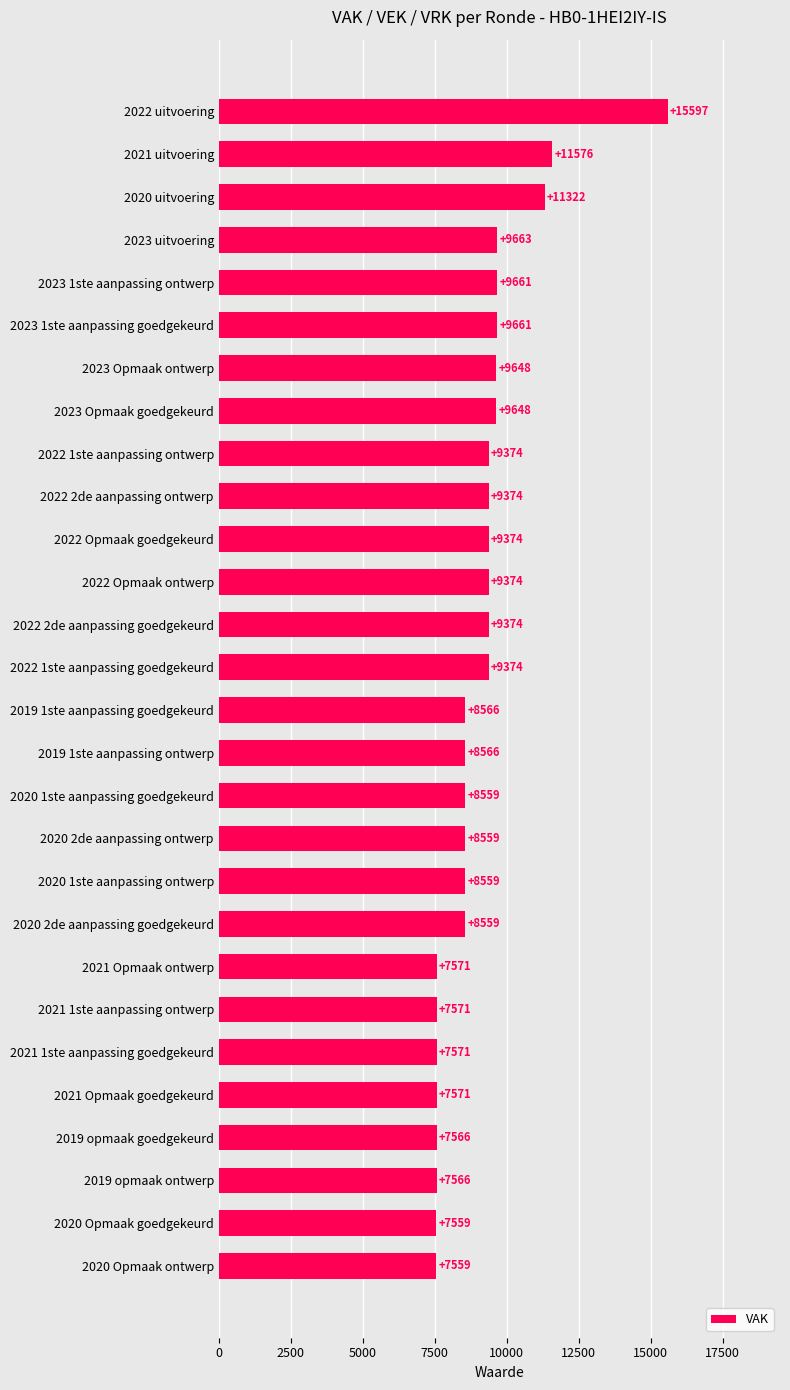

What is the sum of the values at 2021 1ste aanpassing ontwerp and 2020 Opmaak goedgekeurd?

15130